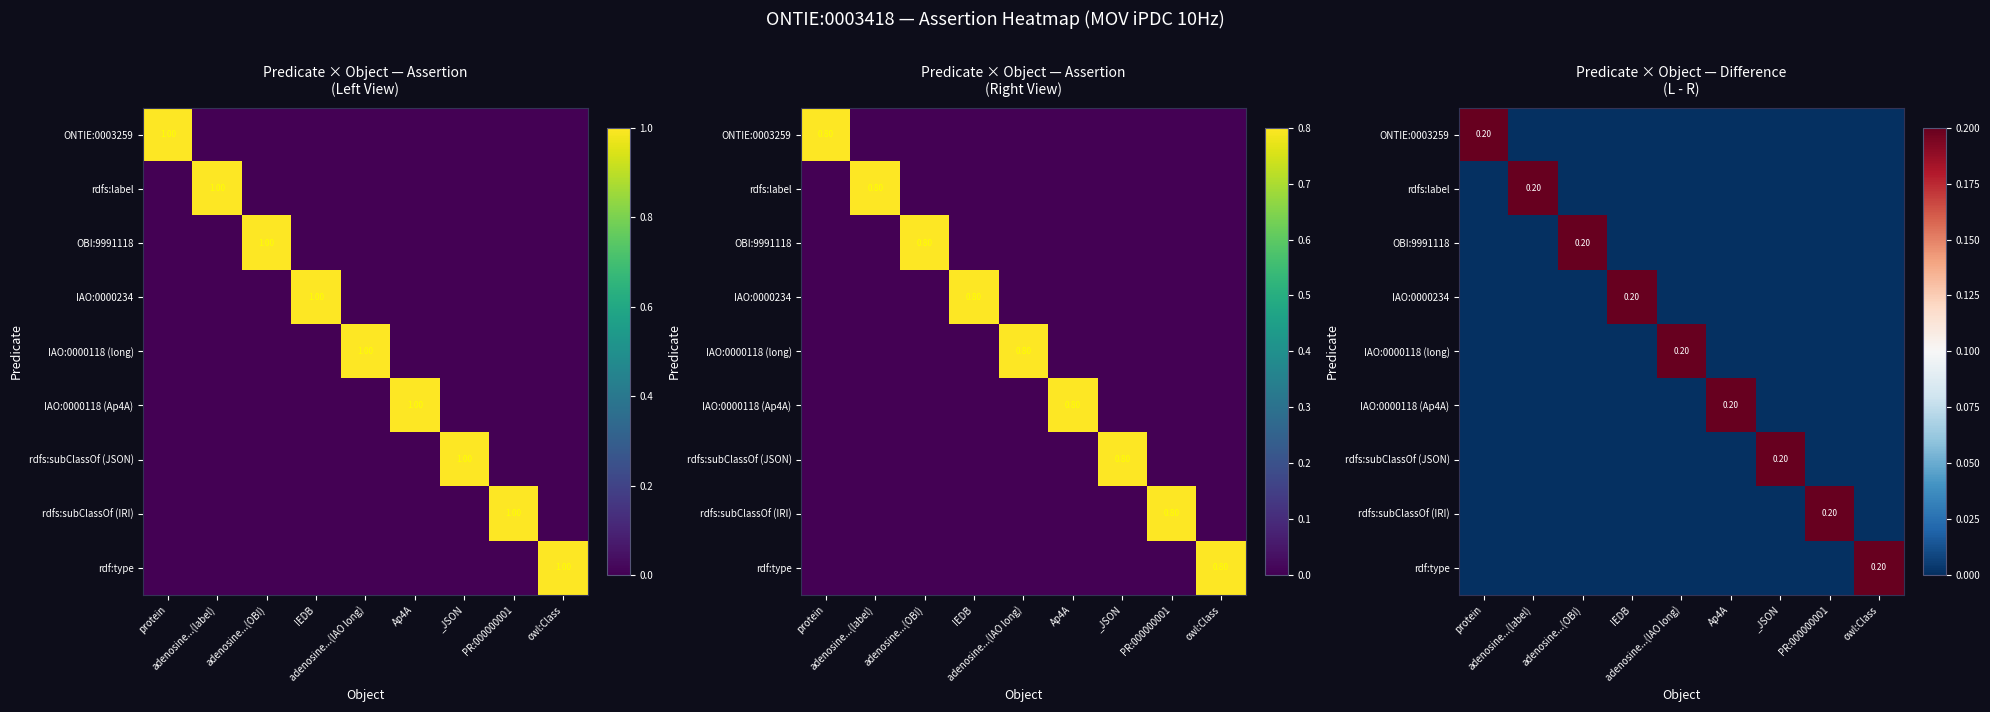

At how many categories does at least one series exceed 0?

9